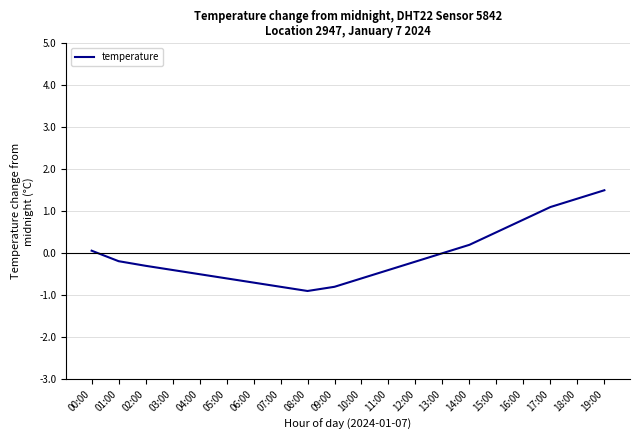

What is the greatest value displayed?

1.5